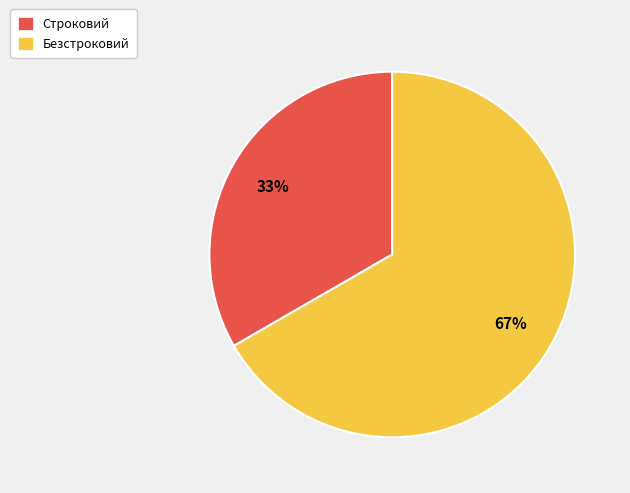

Do Безстроковий and Строковий together represent more than half of the pie?

Yes